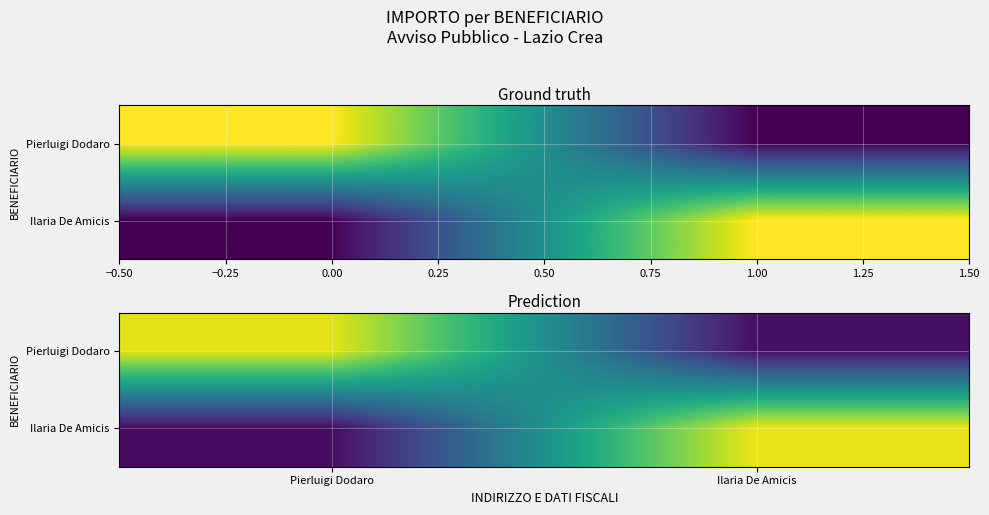

What is the highest value of the Ilaria De Amicis series?

4850